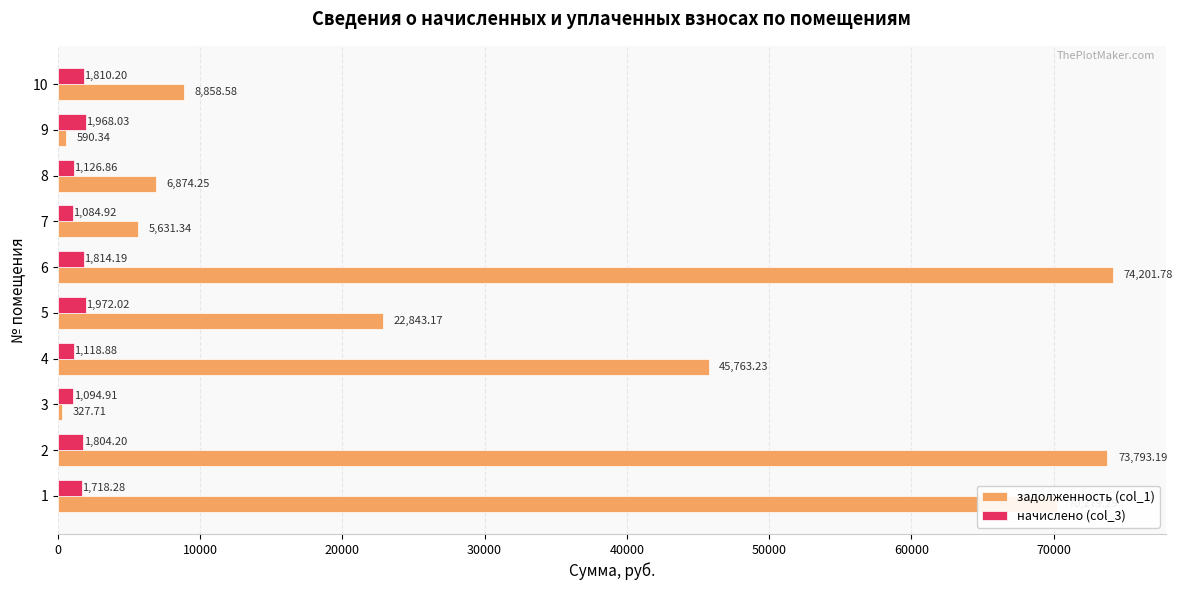

What is the minimum value shown in the chart?

327.7